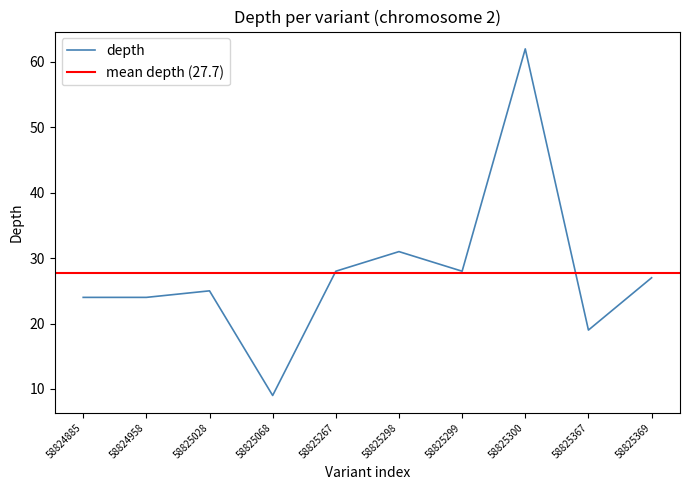

How many values are below 27?

5